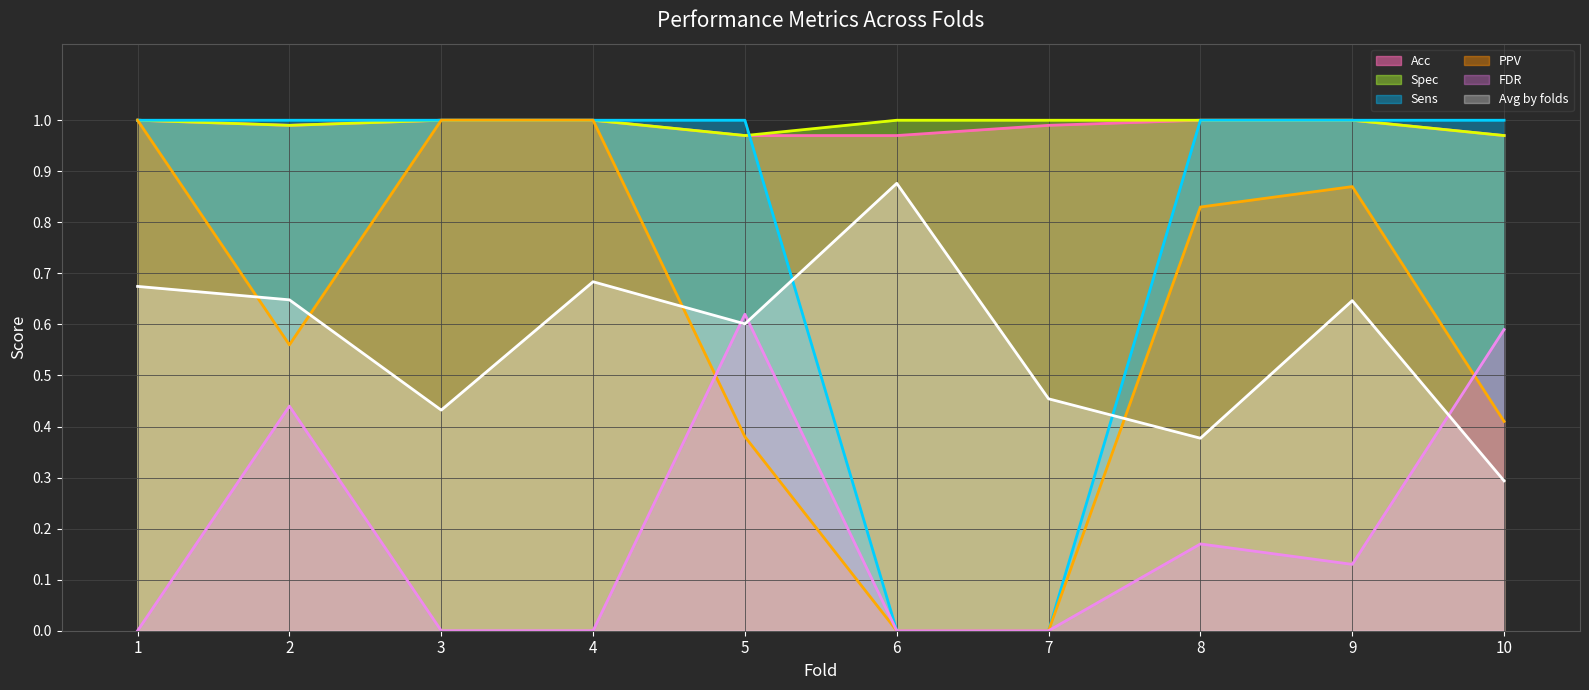

What is the value of the Acc (line) point at the 7th from the left?

1.0